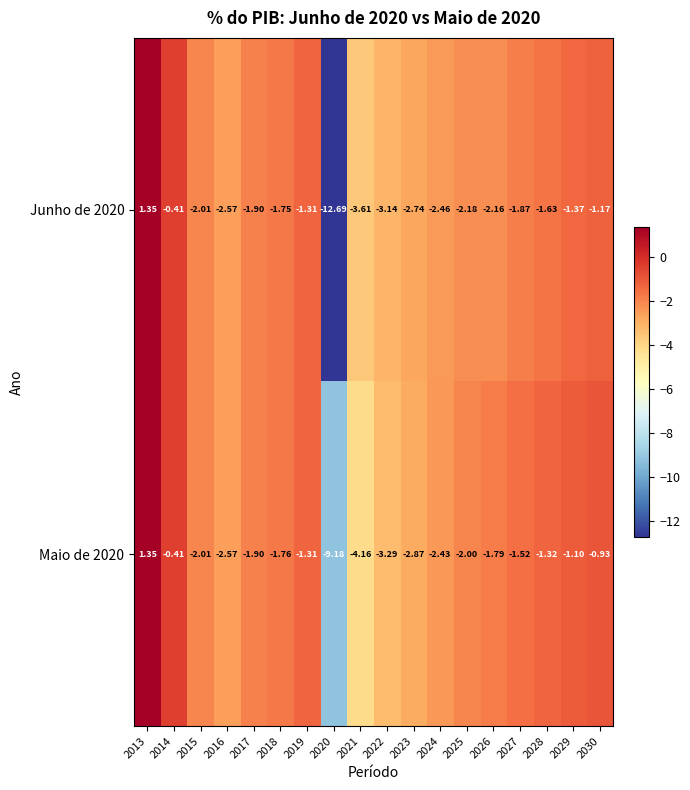

At 2026, list the series in order from smallest to largest.

Junho de 2020, Maio de 2020